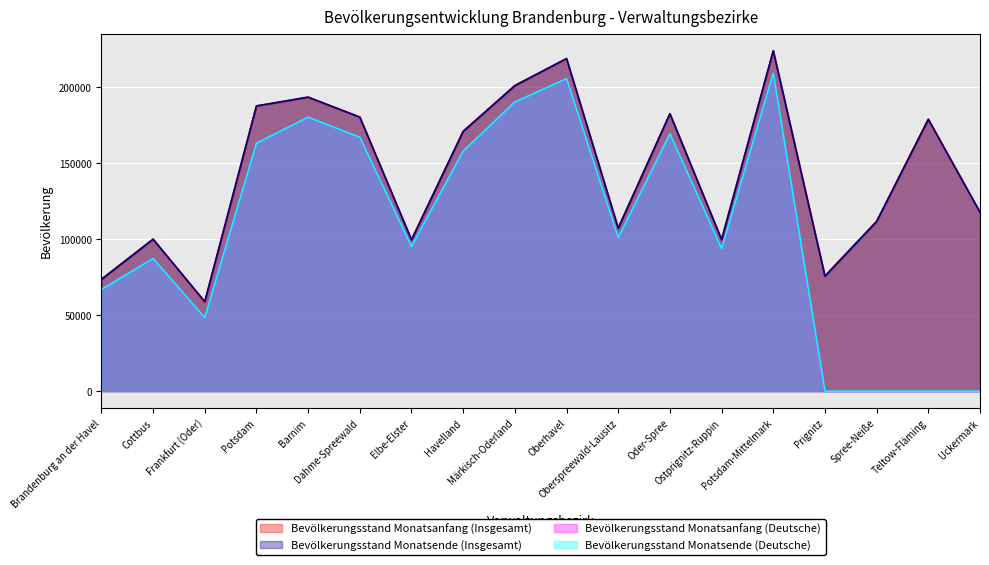

What is the spread (max minus min) of values at Havelland?

12954